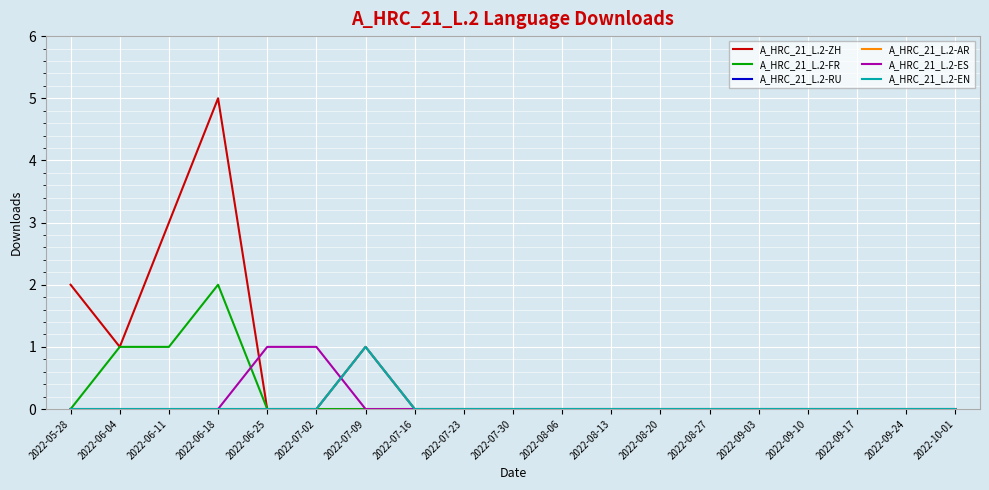

Reading left to right, what are all the values shown in this chart?

A_HRC_21_L.2-ZH: 2022-05-28=2	2022-06-04=1	2022-06-11=3	2022-06-18=5	2022-06-25=0	2022-07-02=0	2022-07-09=0	2022-07-16=0	2022-07-23=0	2022-07-30=0	2022-08-06=0	2022-08-13=0	2022-08-20=0	2022-08-27=0	2022-09-03=0	2022-09-10=0	2022-09-17=0	2022-09-24=0	2022-10-01=0
A_HRC_21_L.2-FR: 2022-05-28=0	2022-06-04=1	2022-06-11=1	2022-06-18=2	2022-06-25=0	2022-07-02=0	2022-07-09=0	2022-07-16=0	2022-07-23=0	2022-07-30=0	2022-08-06=0	2022-08-13=0	2022-08-20=0	2022-08-27=0	2022-09-03=0	2022-09-10=0	2022-09-17=0	2022-09-24=0	2022-10-01=0
A_HRC_21_L.2-RU: 2022-05-28=0	2022-06-04=0	2022-06-11=0	2022-06-18=0	2022-06-25=0	2022-07-02=0	2022-07-09=1	2022-07-16=0	2022-07-23=0	2022-07-30=0	2022-08-06=0	2022-08-13=0	2022-08-20=0	2022-08-27=0	2022-09-03=0	2022-09-10=0	2022-09-17=0	2022-09-24=0	2022-10-01=0
A_HRC_21_L.2-AR: 2022-05-28=0	2022-06-04=0	2022-06-11=0	2022-06-18=0	2022-06-25=0	2022-07-02=0	2022-07-09=1	2022-07-16=0	2022-07-23=0	2022-07-30=0	2022-08-06=0	2022-08-13=0	2022-08-20=0	2022-08-27=0	2022-09-03=0	2022-09-10=0	2022-09-17=0	2022-09-24=0	2022-10-01=0
A_HRC_21_L.2-ES: 2022-05-28=0	2022-06-04=0	2022-06-11=0	2022-06-18=0	2022-06-25=1	2022-07-02=1	2022-07-09=0	2022-07-16=0	2022-07-23=0	2022-07-30=0	2022-08-06=0	2022-08-13=0	2022-08-20=0	2022-08-27=0	2022-09-03=0	2022-09-10=0	2022-09-17=0	2022-09-24=0	2022-10-01=0
A_HRC_21_L.2-EN: 2022-05-28=0	2022-06-04=0	2022-06-11=0	2022-06-18=0	2022-06-25=0	2022-07-02=0	2022-07-09=1	2022-07-16=0	2022-07-23=0	2022-07-30=0	2022-08-06=0	2022-08-13=0	2022-08-20=0	2022-08-27=0	2022-09-03=0	2022-09-10=0	2022-09-17=0	2022-09-24=0	2022-10-01=0